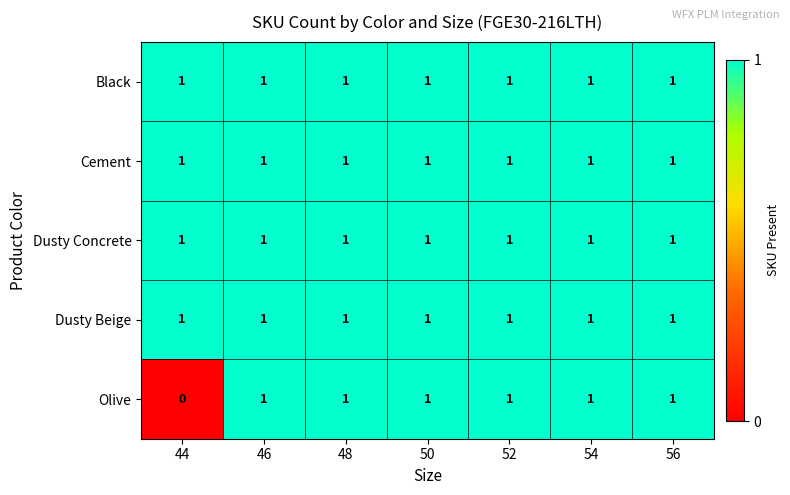

What is the total value across all series at 56?

5